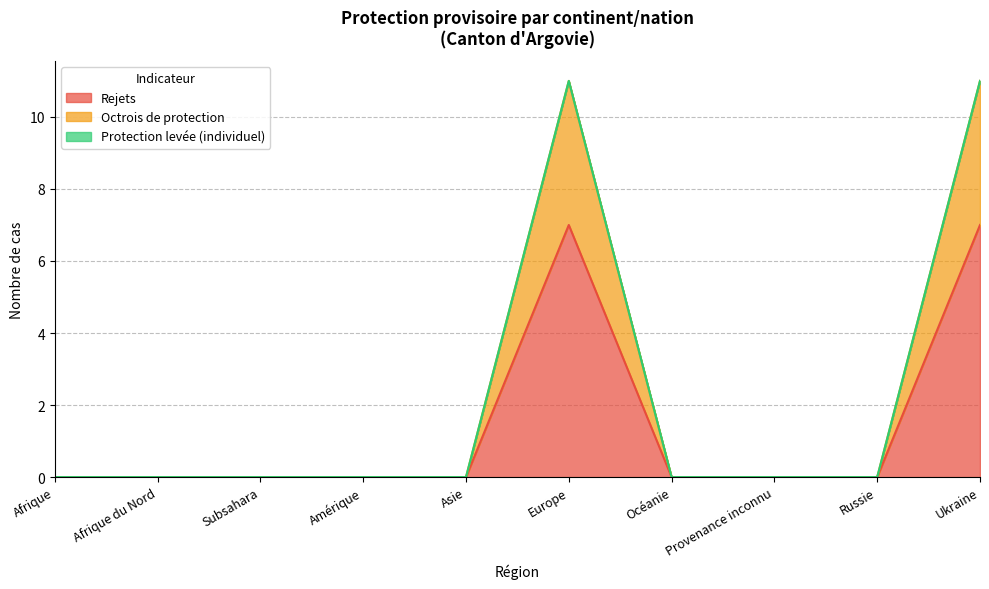

What is the maximum value for Rejets?

7